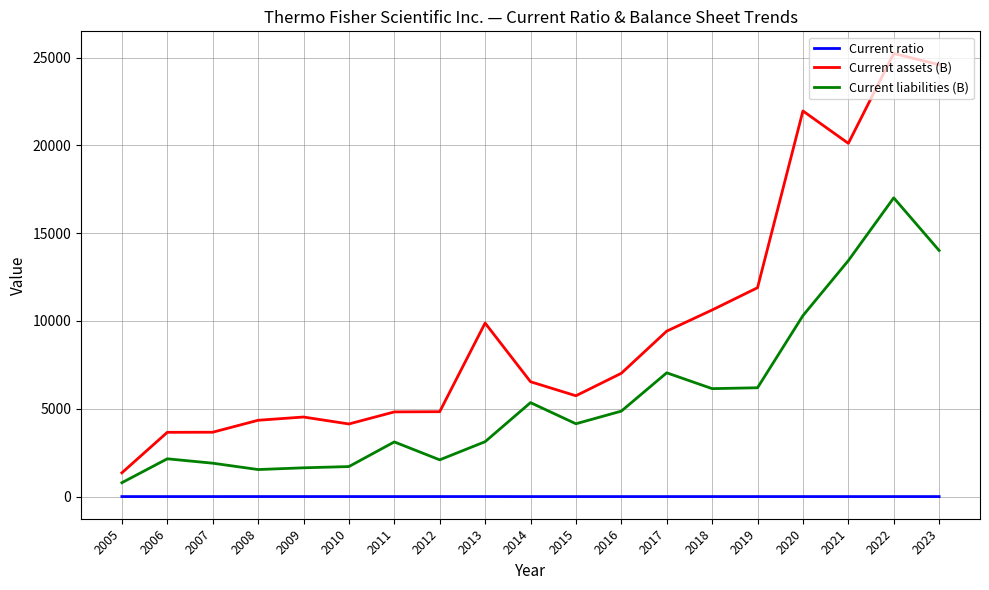

Is it true that Current liabilities (B) equals 5350.0 at 2014?

True